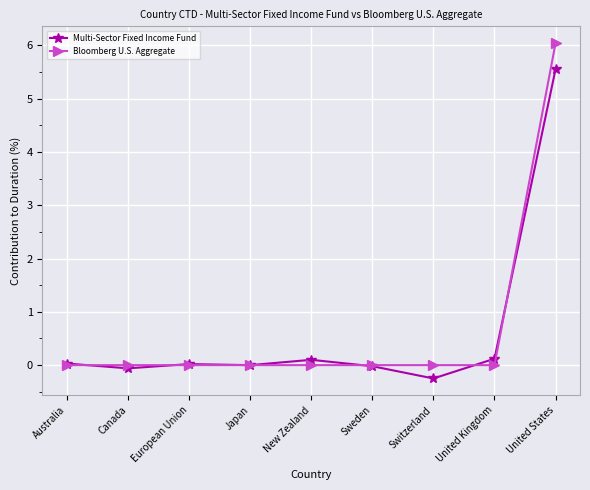

At how many categories does at least one series exceed 1?

1